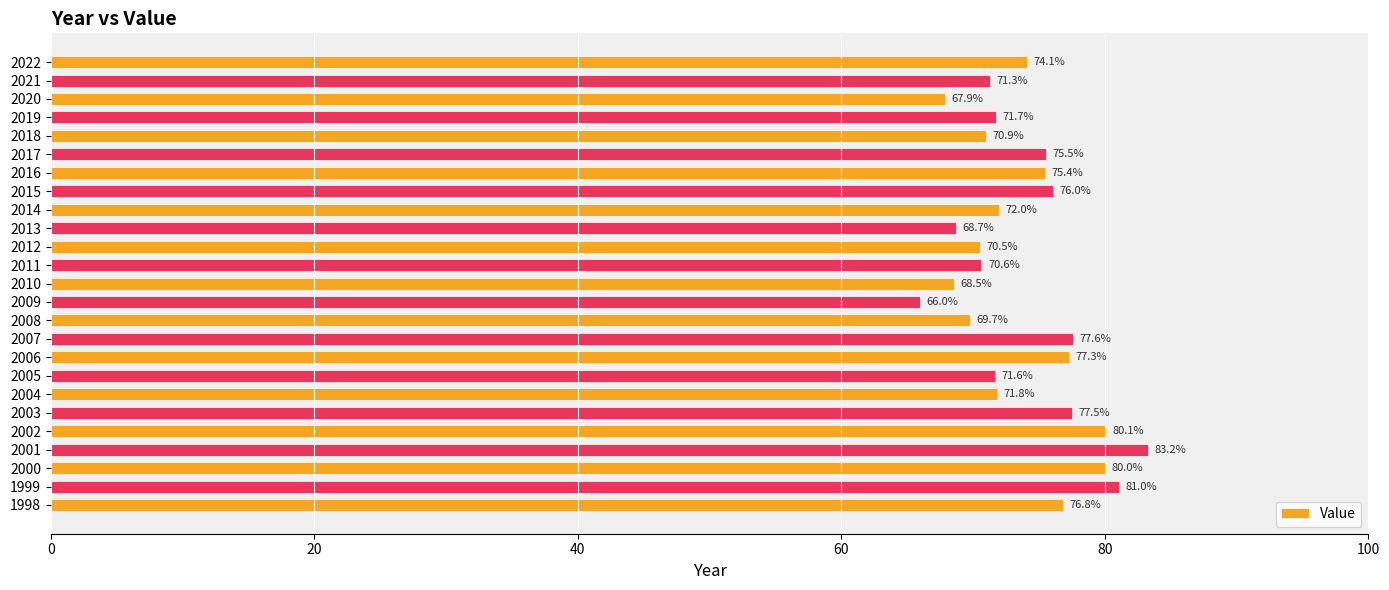

Rank the categories by value from lowest to highest.

2009, 2020, 2010, 2013, 2008, 2012, 2011, 2018, 2021, 2005, 2019, 2004, 2014, 2022, 2016, 2017, 2015, 1998, 2006, 2003, 2007, 2000, 2002, 1999, 2001